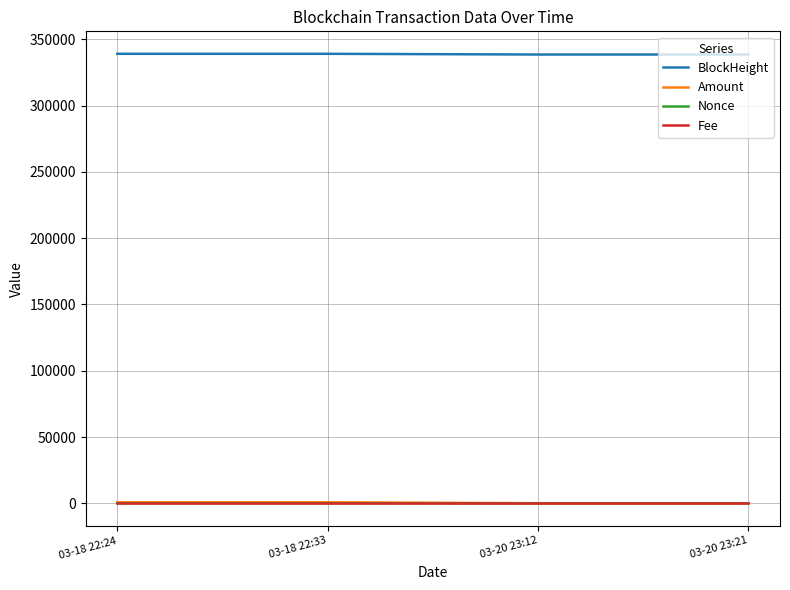

How many values in the Nonce series are below 1?

1